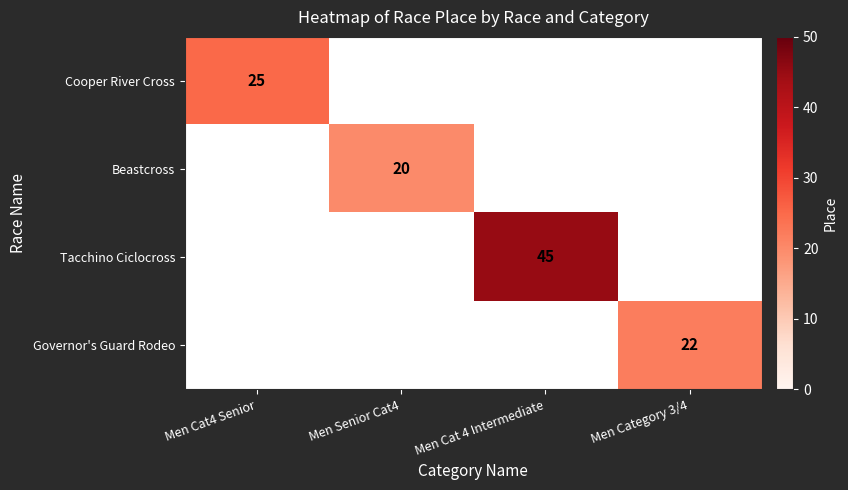

Is it true that Cooper River Cross equals 25 at Men Cat4 Senior?

True